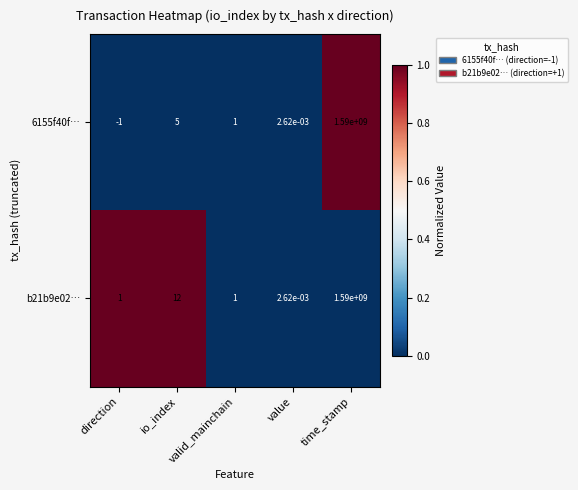

Where is 6155f40f… nearest to the value 794999999?

io_index